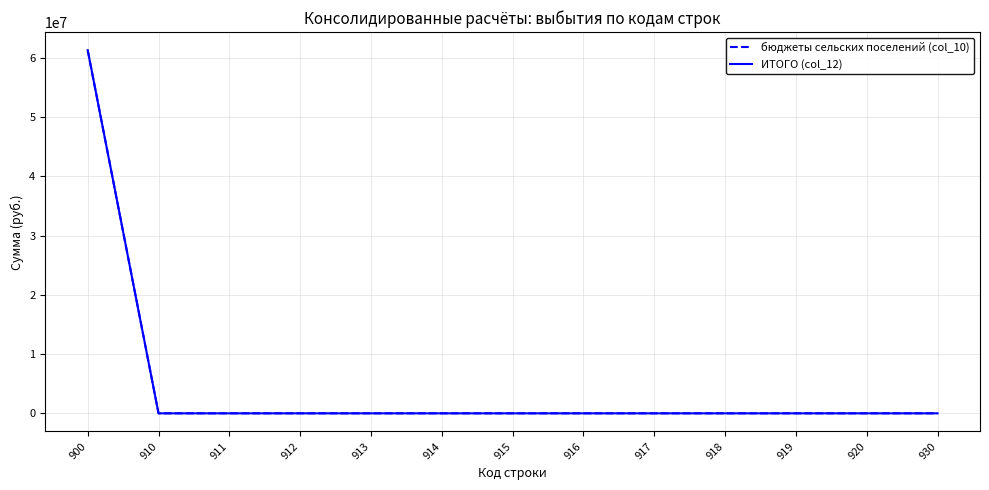

The бюджеты сельских поселений (col_10) series shows -20919161.1 at 916. True or false?

False